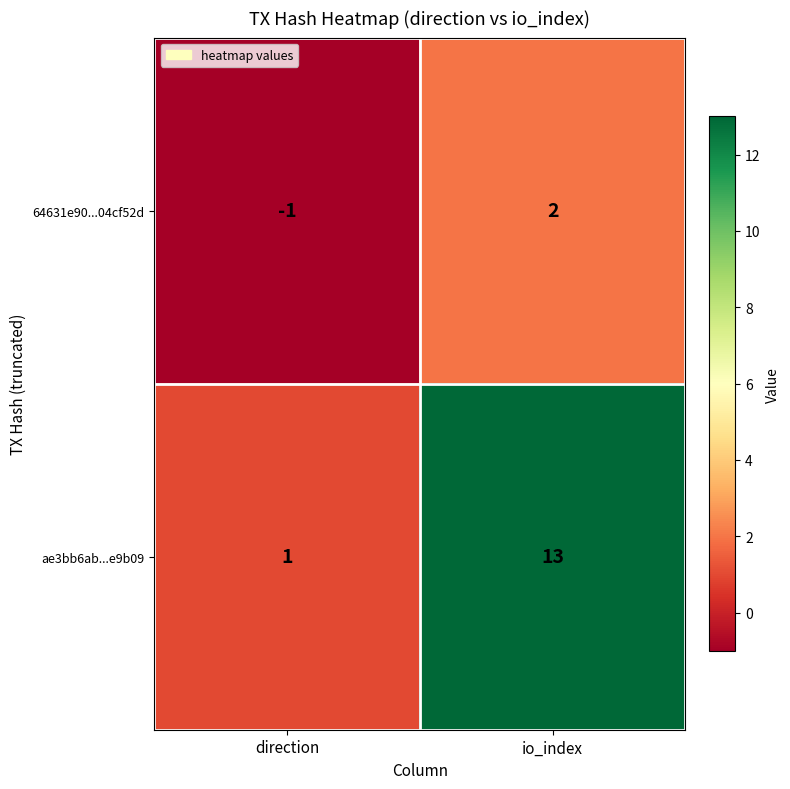

What is the difference between the ae3bb6ab...e9b09 values at io_index and direction?

12